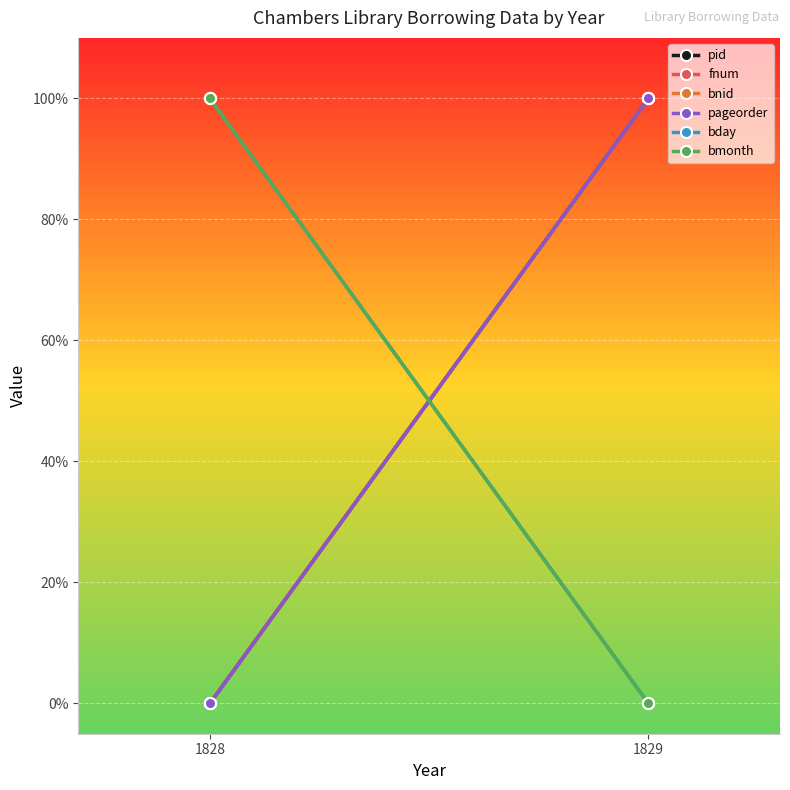

What is the total value across all series at 1829?

4